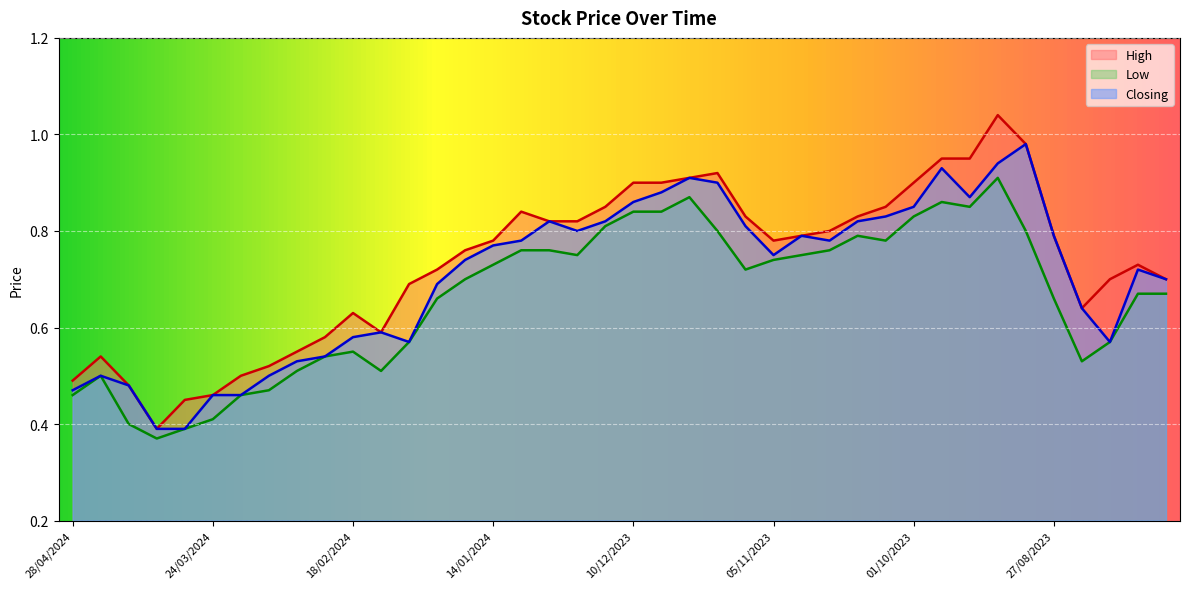

Rank the categories by Closing value from highest to lowest.

03/09/2023, 10/09/2023, 24/09/2023, 26/11/2023, 19/11/2023, 03/12/2023, 17/09/2023, 10/12/2023, 01/10/2023, 08/10/2023, 31/12/2023, 17/12/2023, 15/10/2023, 12/11/2023, 24/12/2023, 29/10/2023, 27/08/2023, 07/01/2024, 22/10/2023, 14/01/2024, 05/11/2023, 21/01/2024, 06/08/2023, 30/07/2023, 28/01/2024, 20/08/2023, 11/02/2024, 18/02/2024, 04/02/2024, 13/08/2023, 25/02/2024, 03/03/2024, 21/04/2024, 10/03/2024, 14/04/2024, 28/04/2024, 24/03/2024, 17/03/2024, 07/04/2024, 31/03/2024